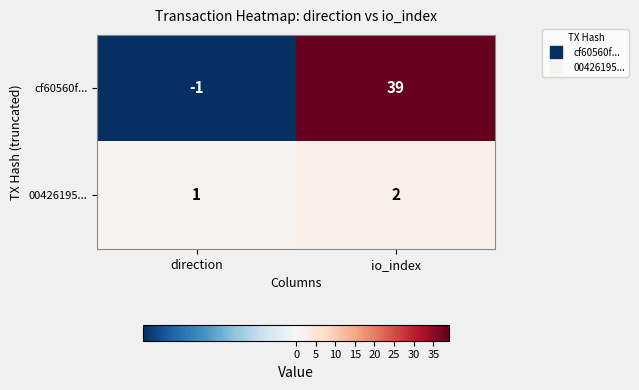

Rank the series by their maximum value, from highest to lowest.

cf60560f..., 00426195...